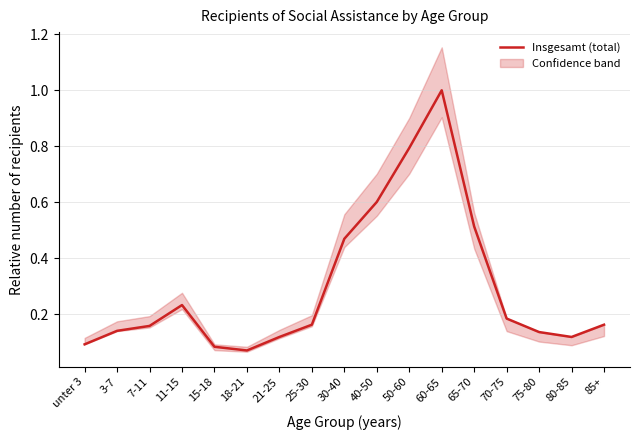

What is the sum of all values?

5.0